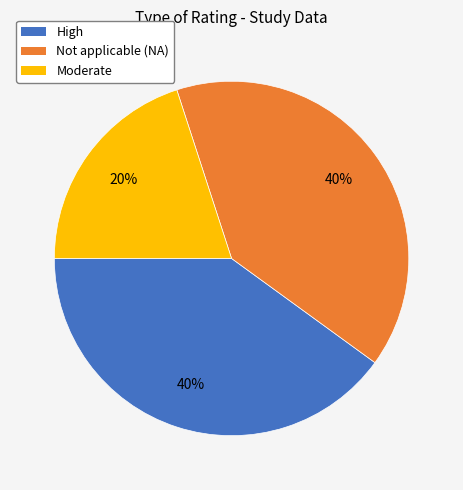

Approximately how many times larger is the value at Moderate compared to High?

0.5